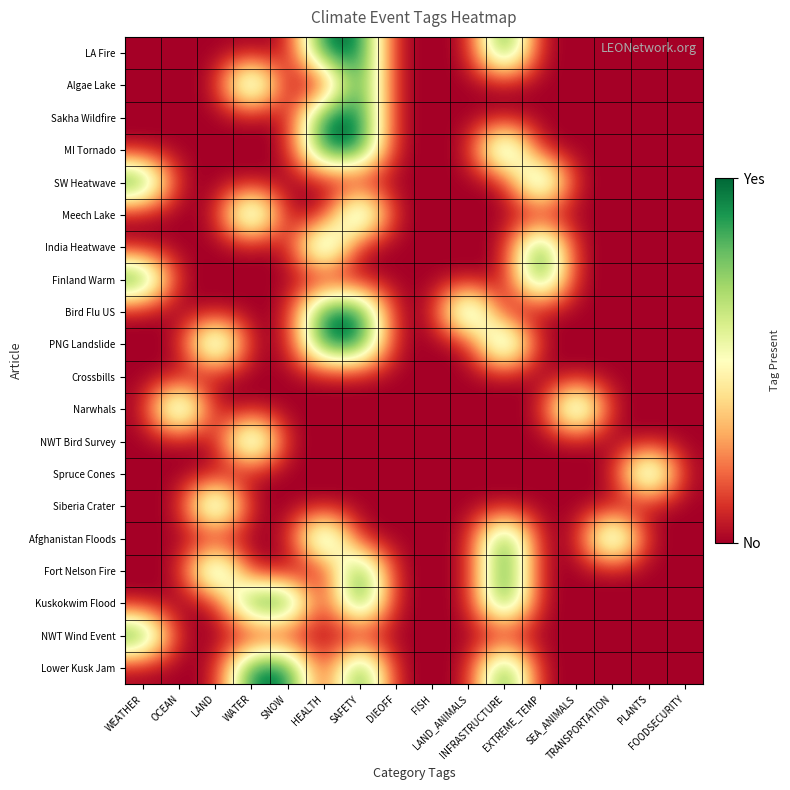

How many series are shown in this chart?

20